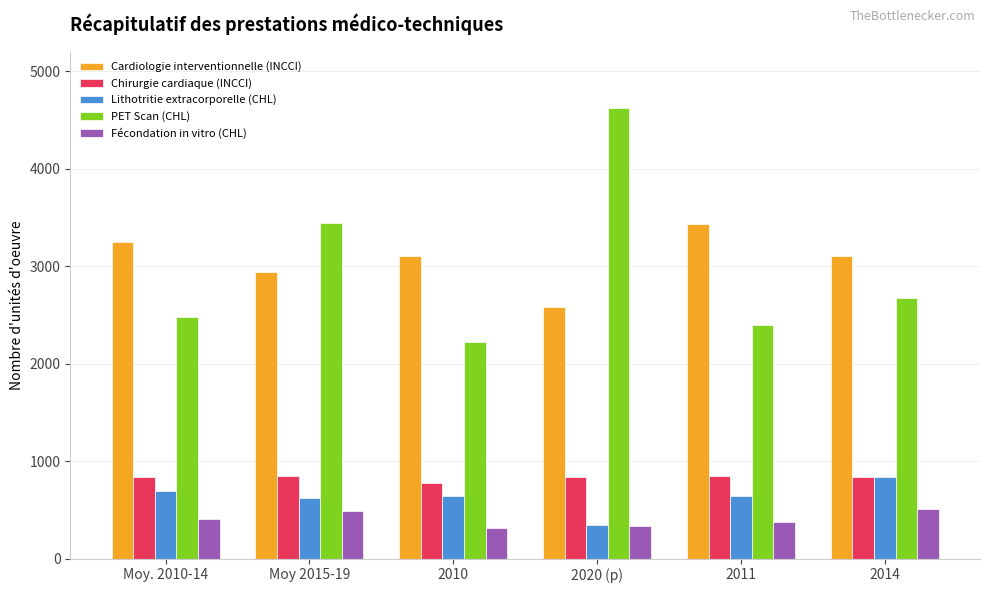

Between 2010 and 2014, which series saw the biggest shift?

PET Scan (CHL)